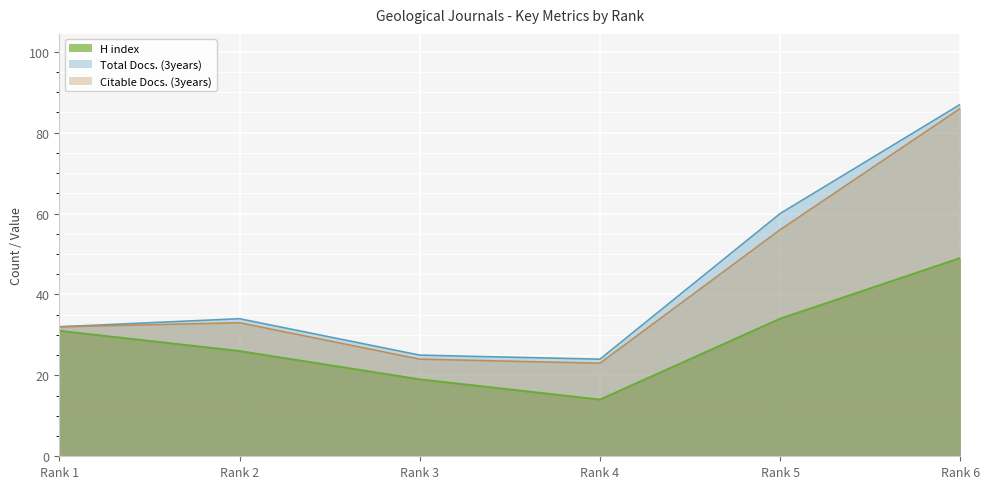

How many data points in Total Docs. (3years) are less than 34?

3